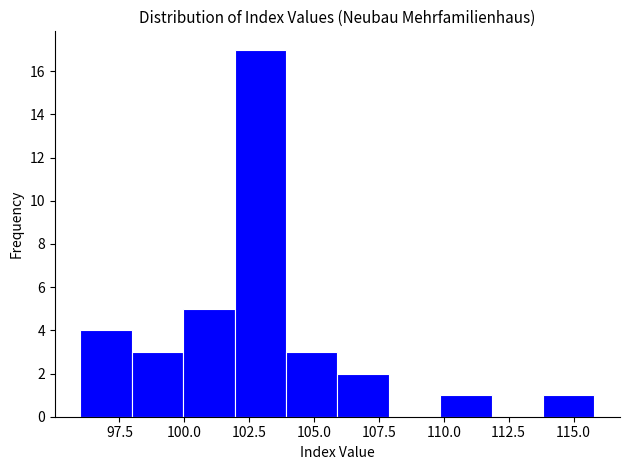

Read against the x-axis, roughly where is the centre of the tallest bar?

103.0